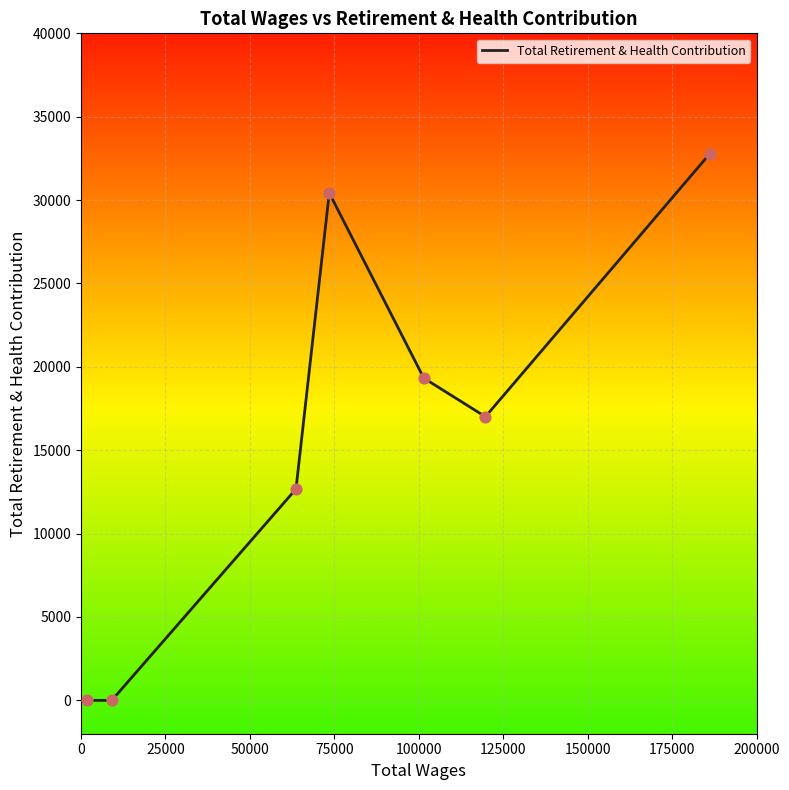

What is the maximum value shown in the chart?

32770